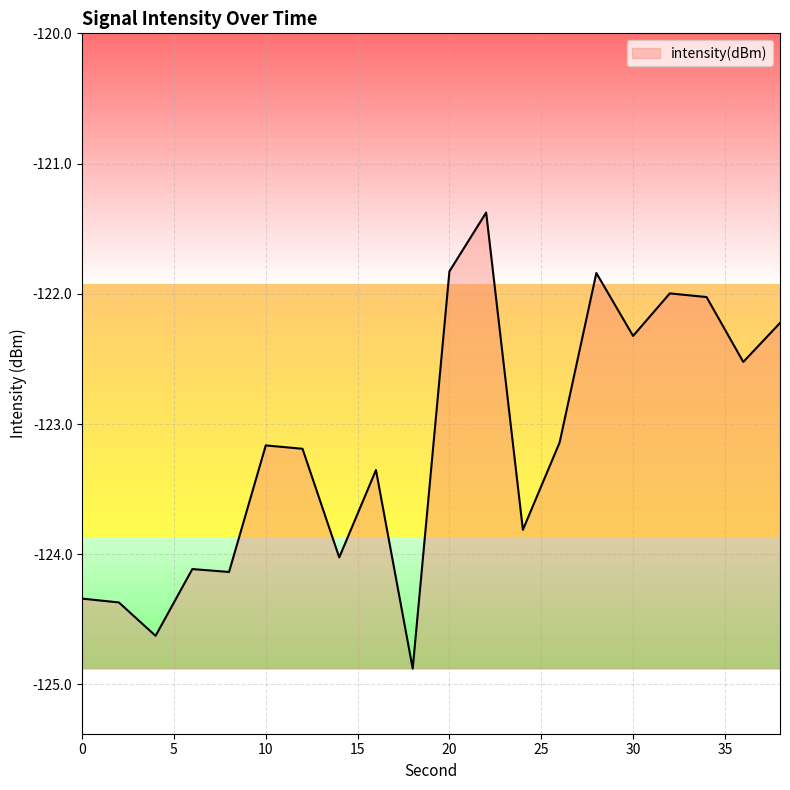

How many lines are shown in the chart?

1